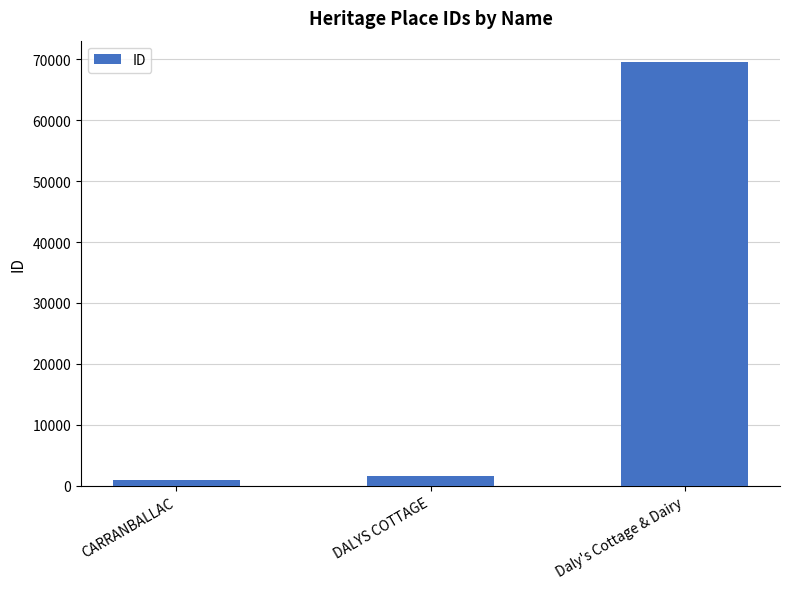

Read the value at DALYS COTTAGE.

1572